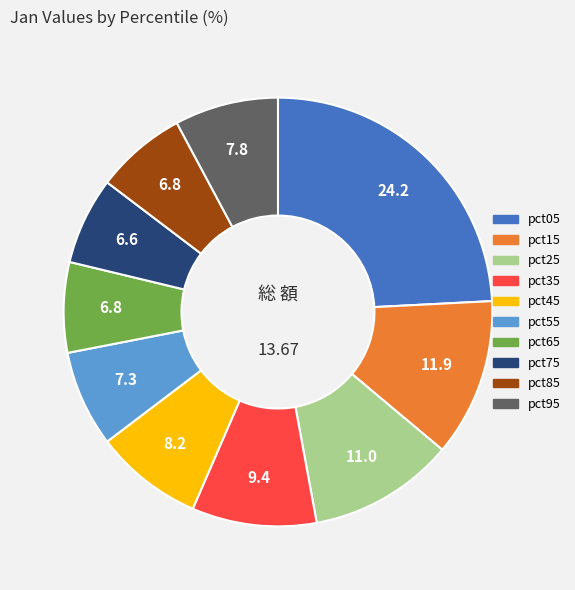

Is there any slice that represents more than half of the pie?

No